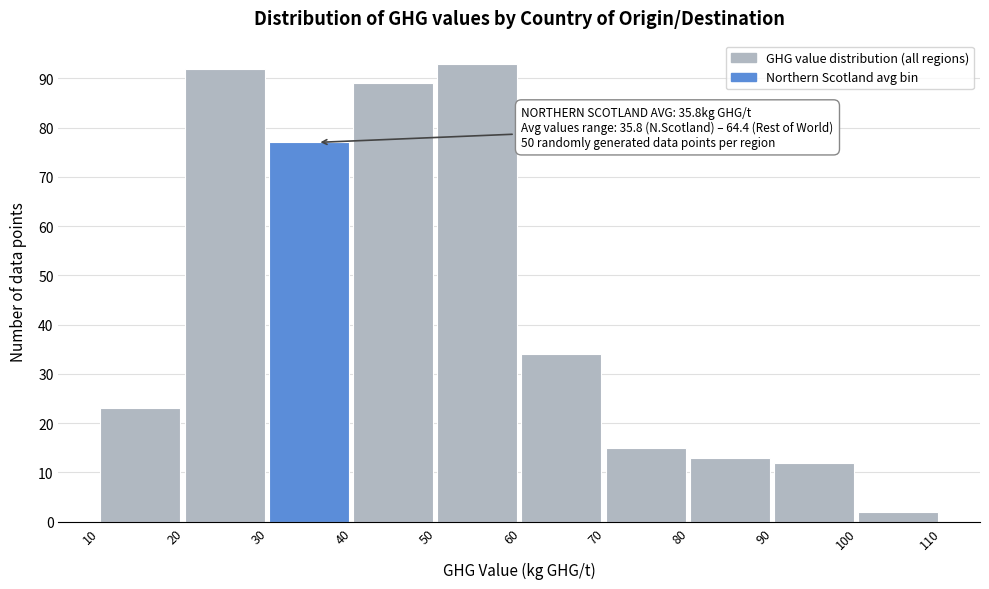

Which range on the x-axis has the tallest bar?

50 to 60